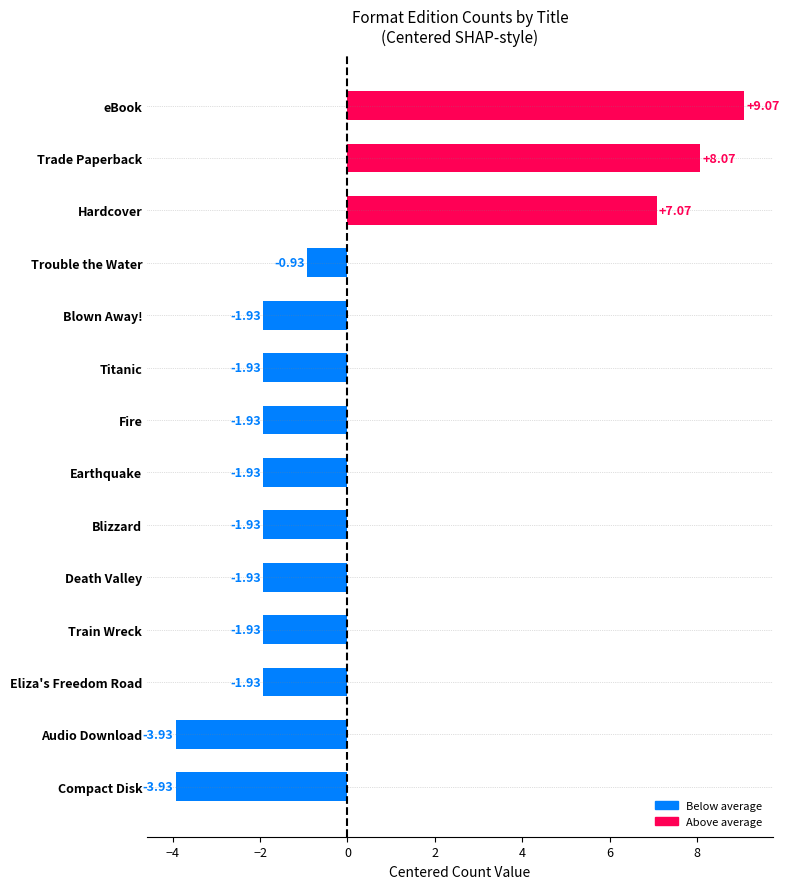

At which category does the chart reach its peak across all series?

eBook